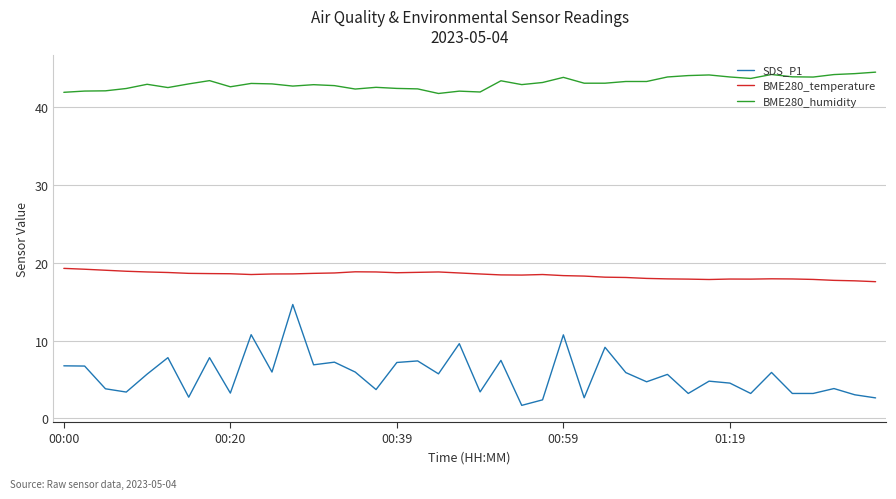

Which series has the widest spread of values?

SDS_P1